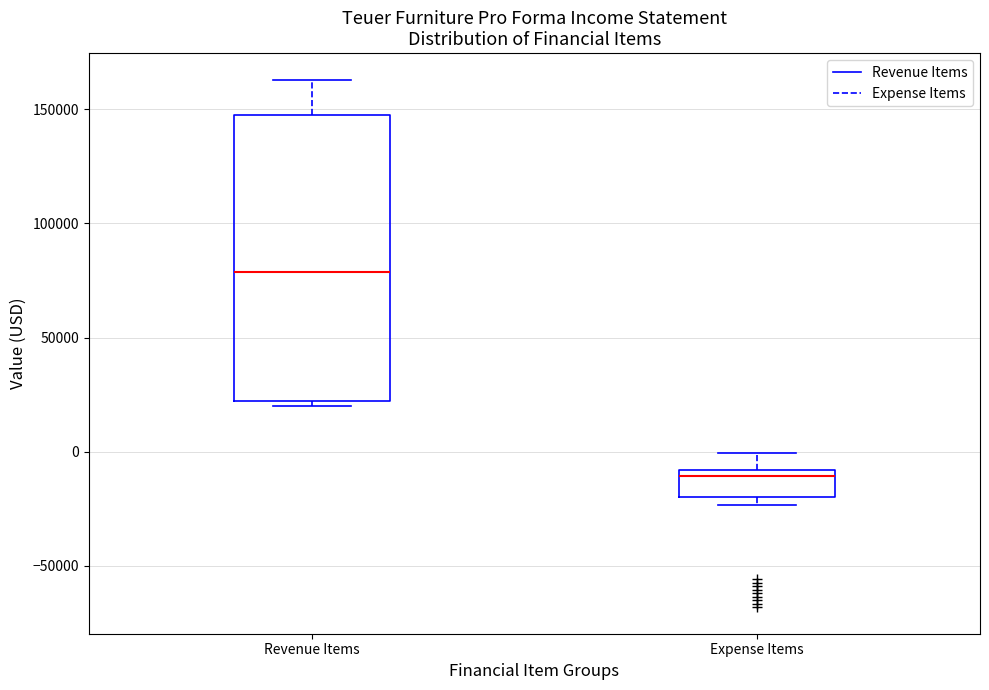

Reading left to right, read every box against the y-axis: the position of its median line, the range the box covers, and the ends of its whiskers. The values are not printed on the chart, so give them approximately, as read against the axis.

Revenue Items: median 80000, box 20000 to 145000, whiskers 20000 (just below the box's lower edge) to 165000
Expense Items: median -10000 (just below the box's upper edge), box -20000 to -10000, whiskers -25000 to 0